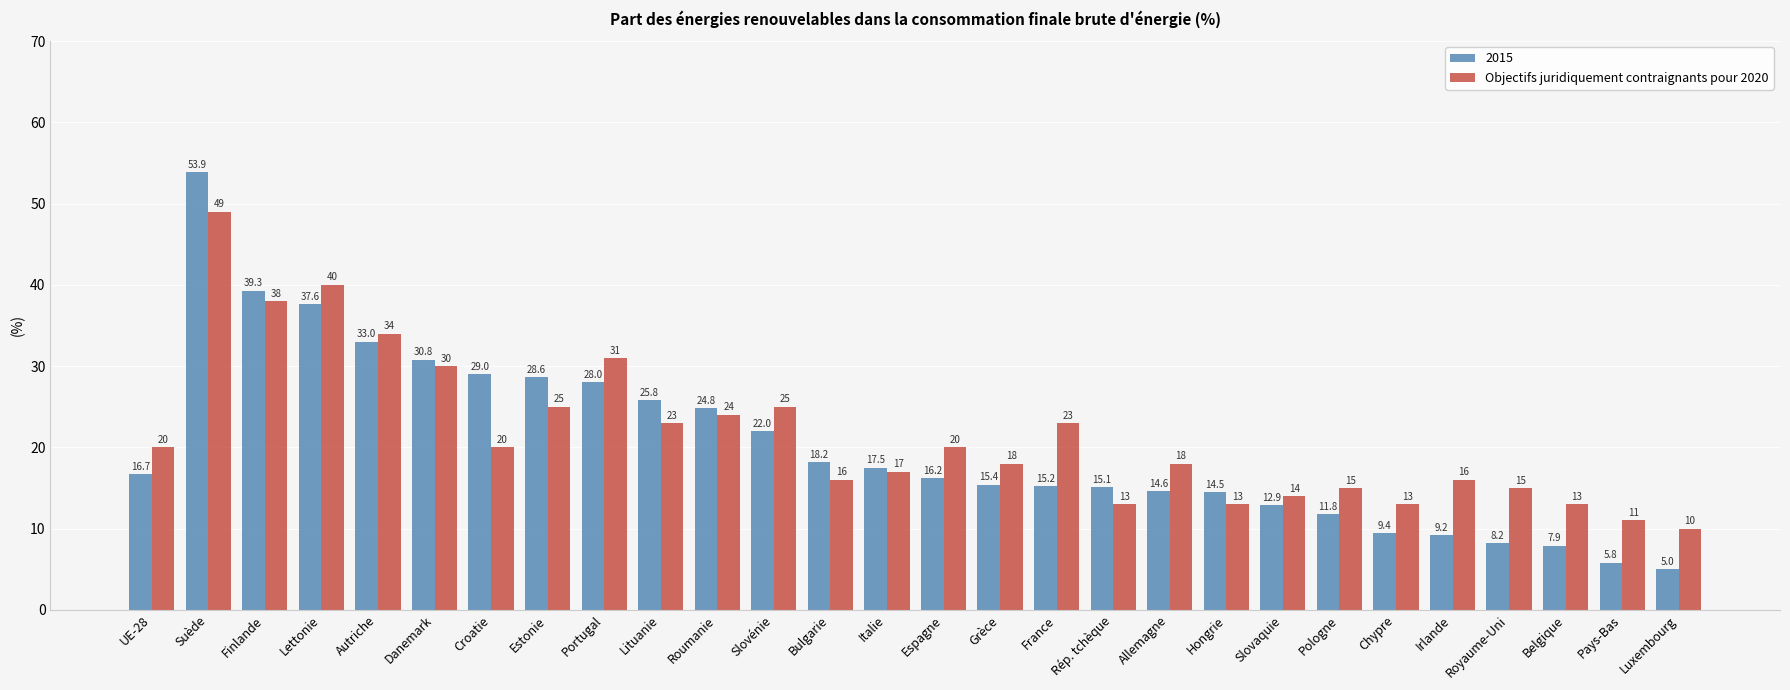

What is the difference between the second highest and second lowest values in the Objectifs juridiquement contraignants pour 2020 series?

29.0